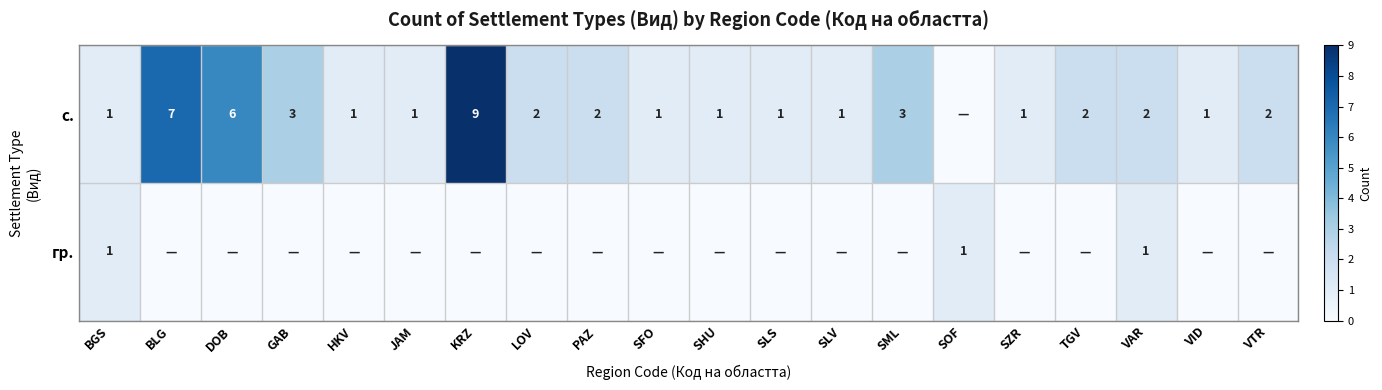

Which label corresponds to the largest value in the chart?

KRZ